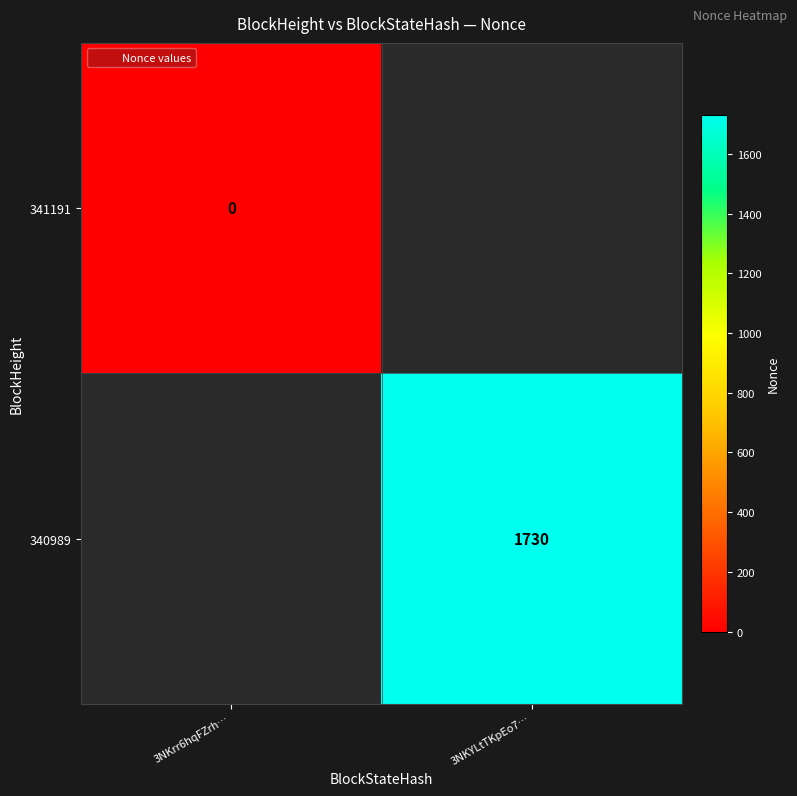

List the series in order of their overall mean, highest first.

341191, 340989